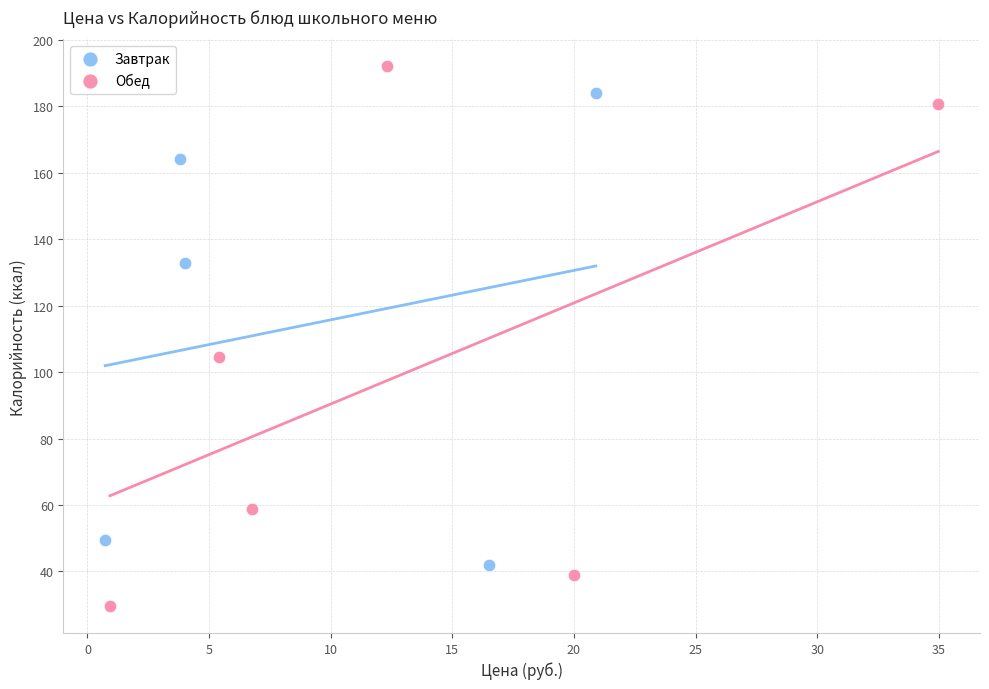

Which series contains the lowest Y value?

Обед